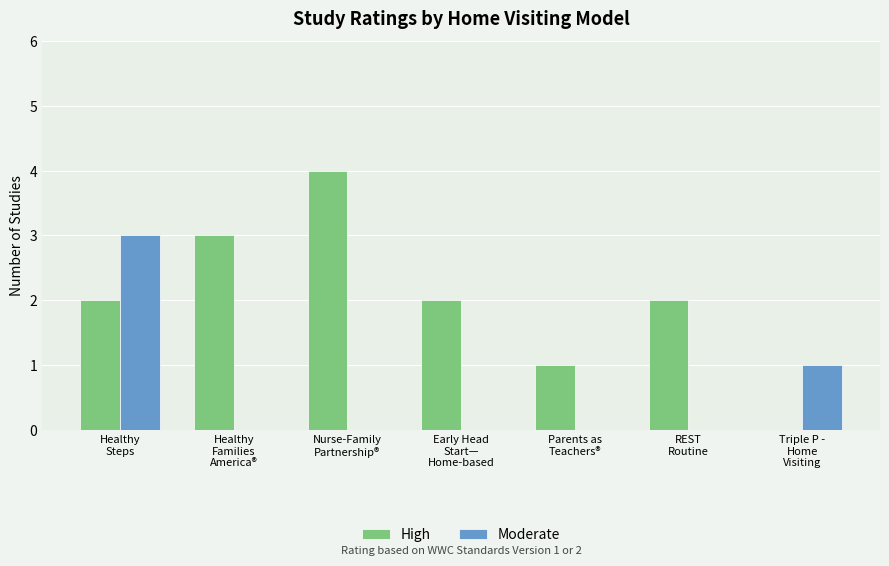

True or false: Moderate has a value of 0 at Nurse-Family
Partnership®.

True